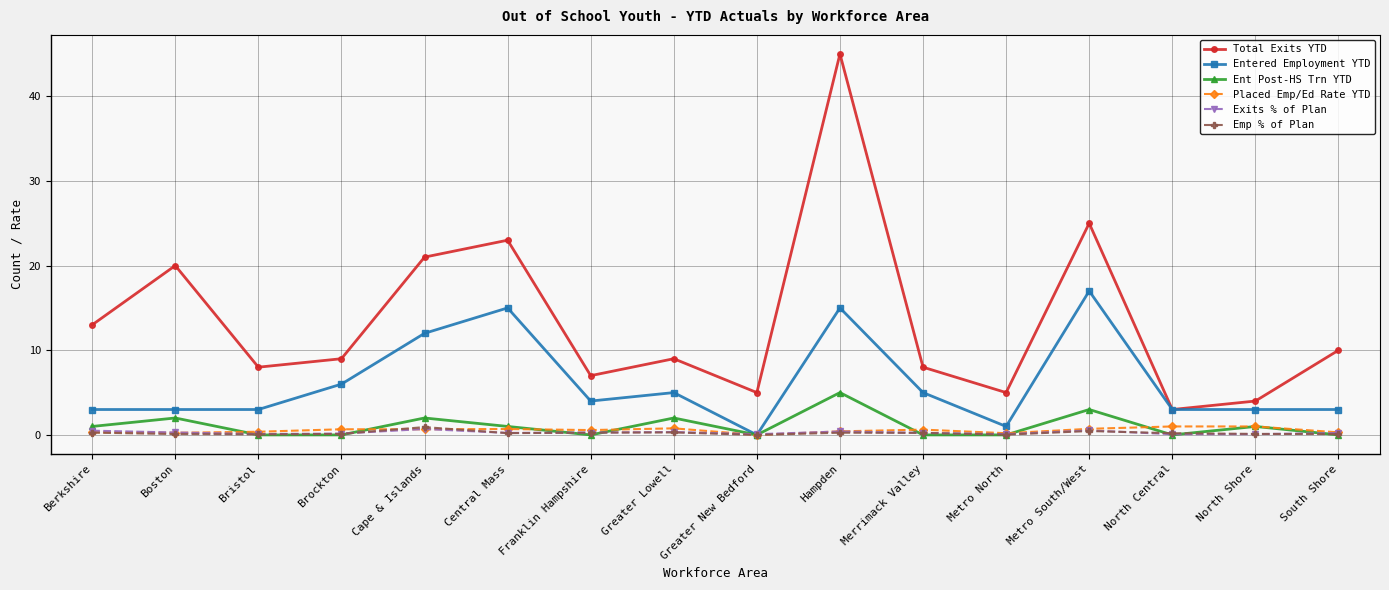

What are all the series names shown in the legend?

Total Exits YTD, Entered Employment YTD, Ent Post-HS Trn YTD, Placed Emp/Ed Rate YTD, Exits % of Plan, Emp % of Plan